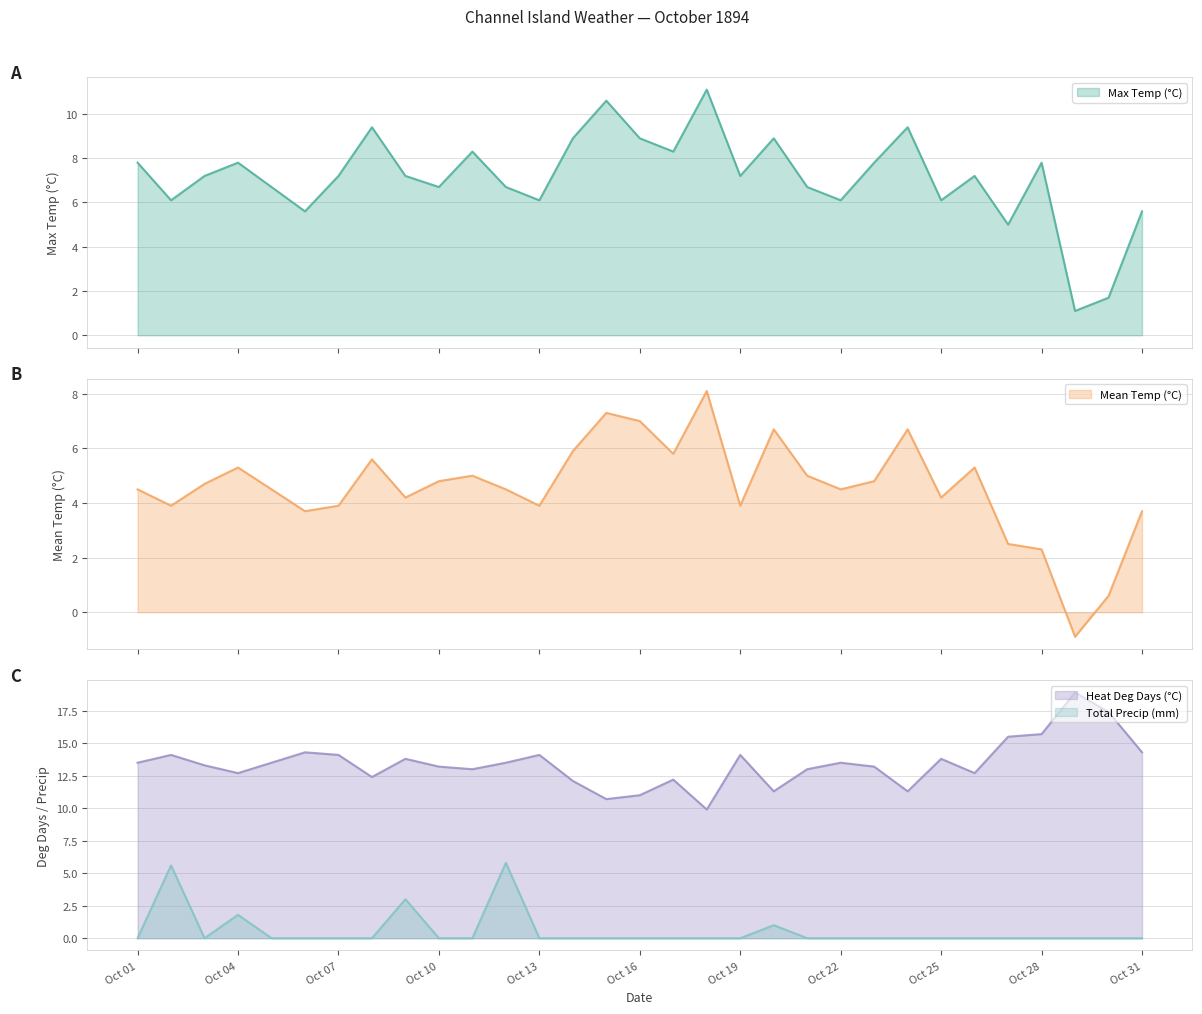

Which series has the largest range (max minus min)?

Max Temp (°C)